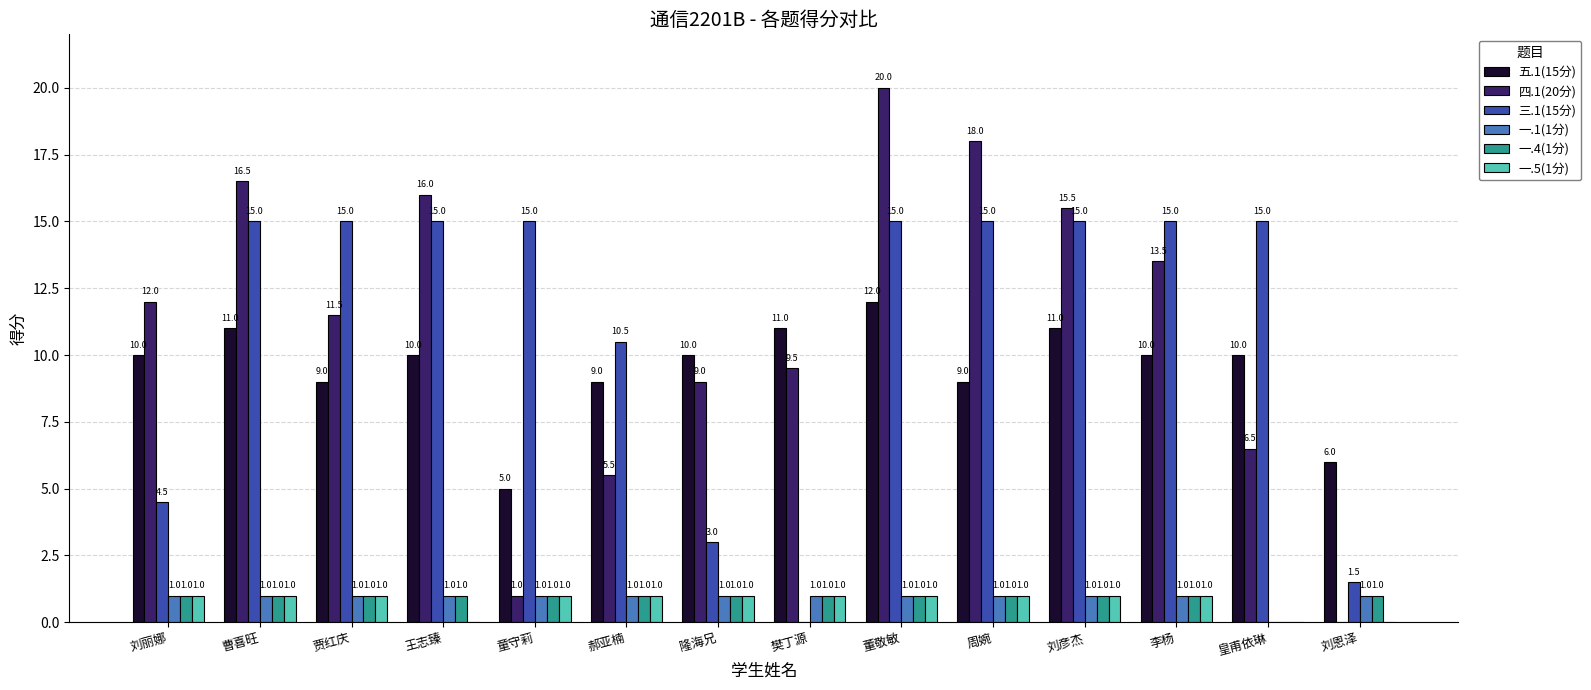

What is the total value across all series at 皇甫依琳?

31.5